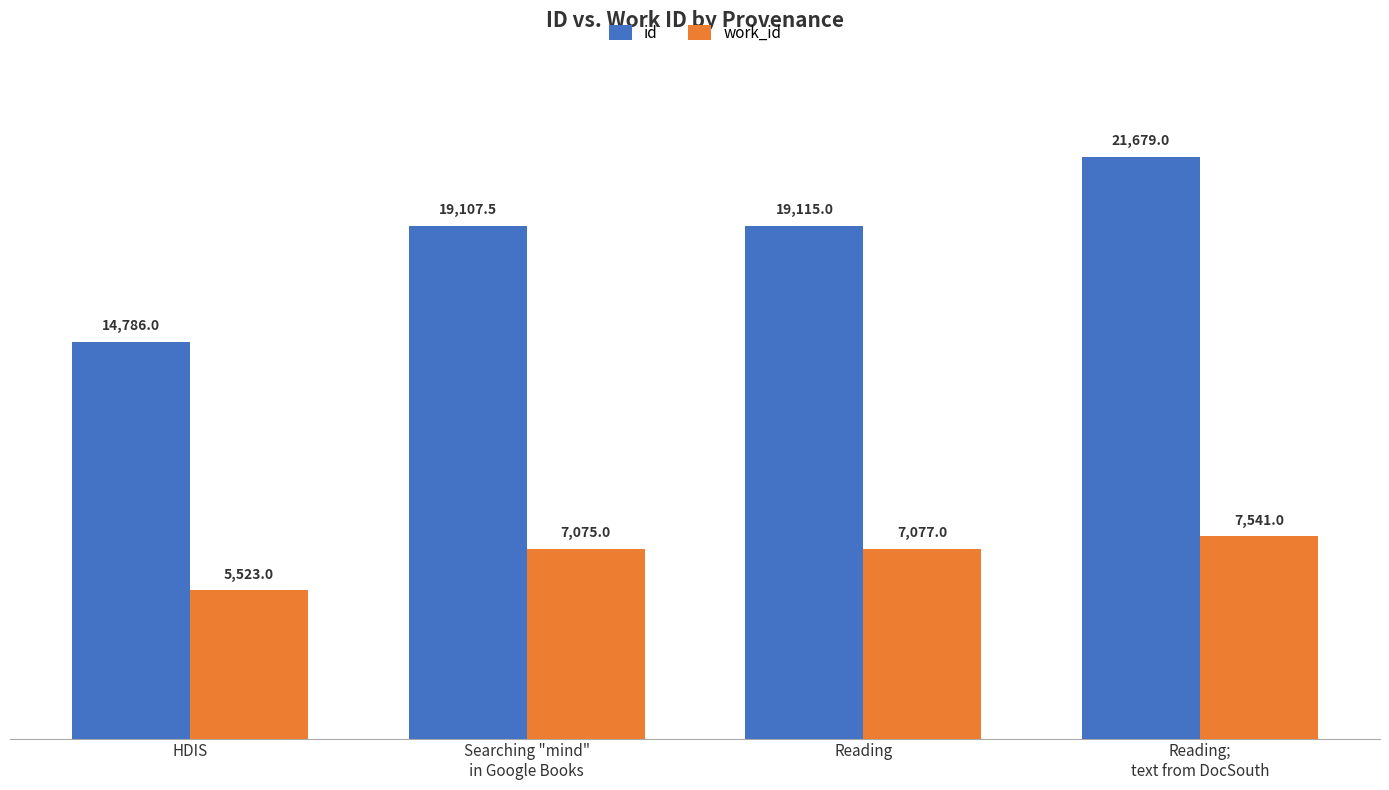

What is the difference between the maximum and minimum values in the id series?

6893.0